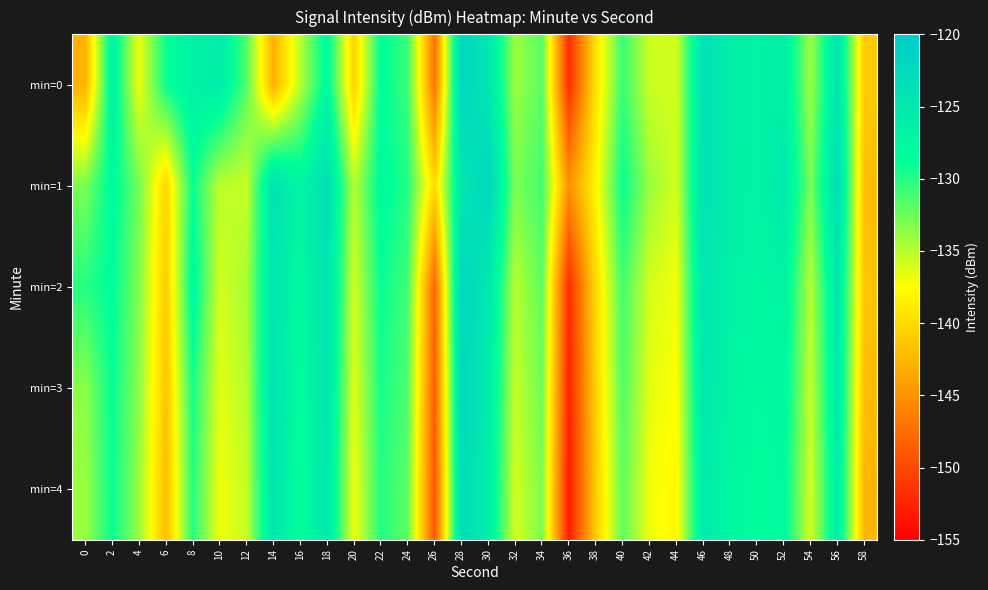

What is the total value across all series at 8?

-642.9